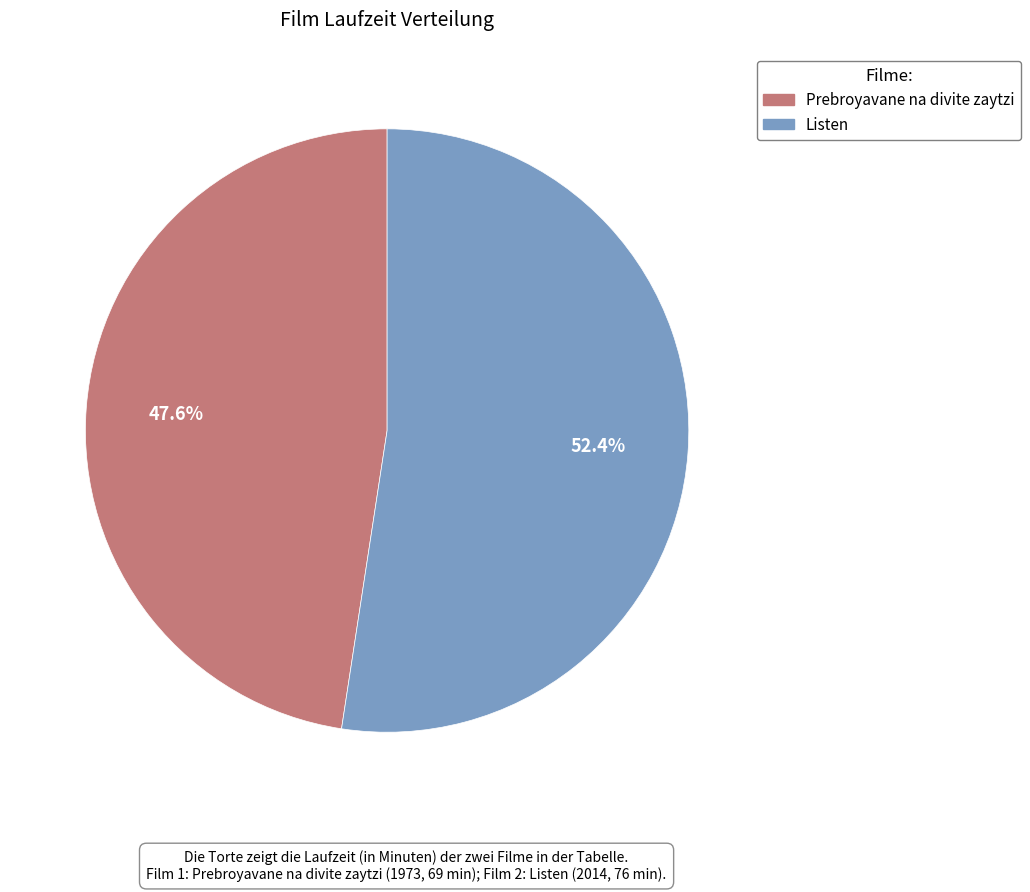

How many segments does this pie chart have?

2